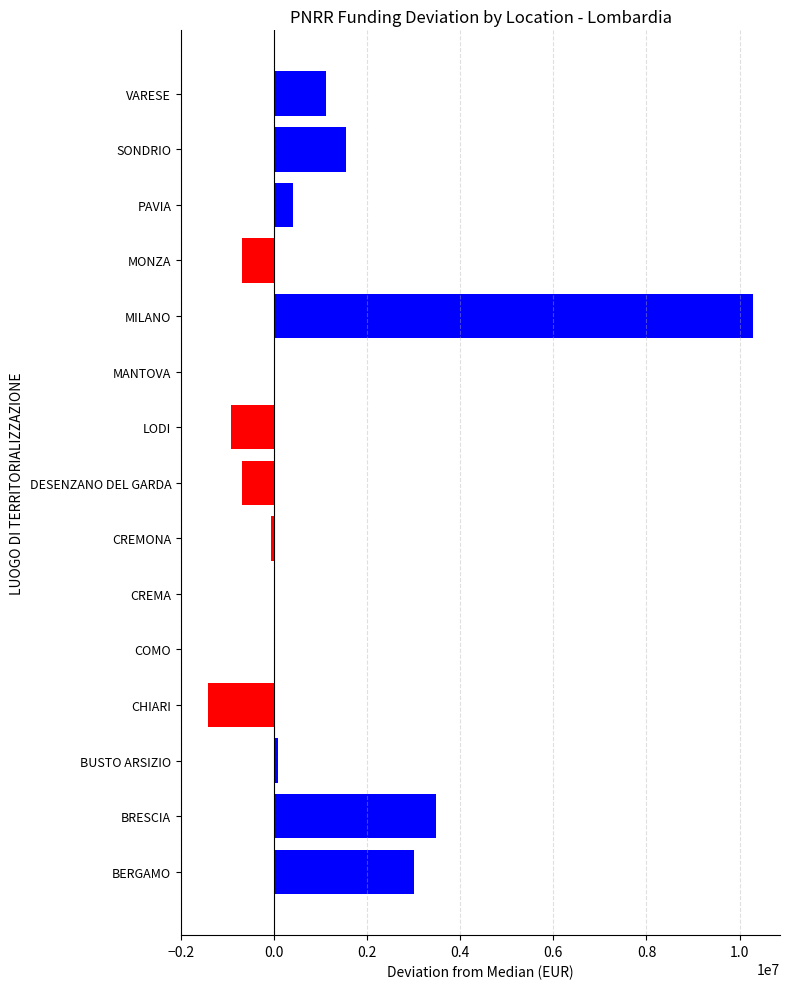

Which category has the highest value across all series?

MILANO